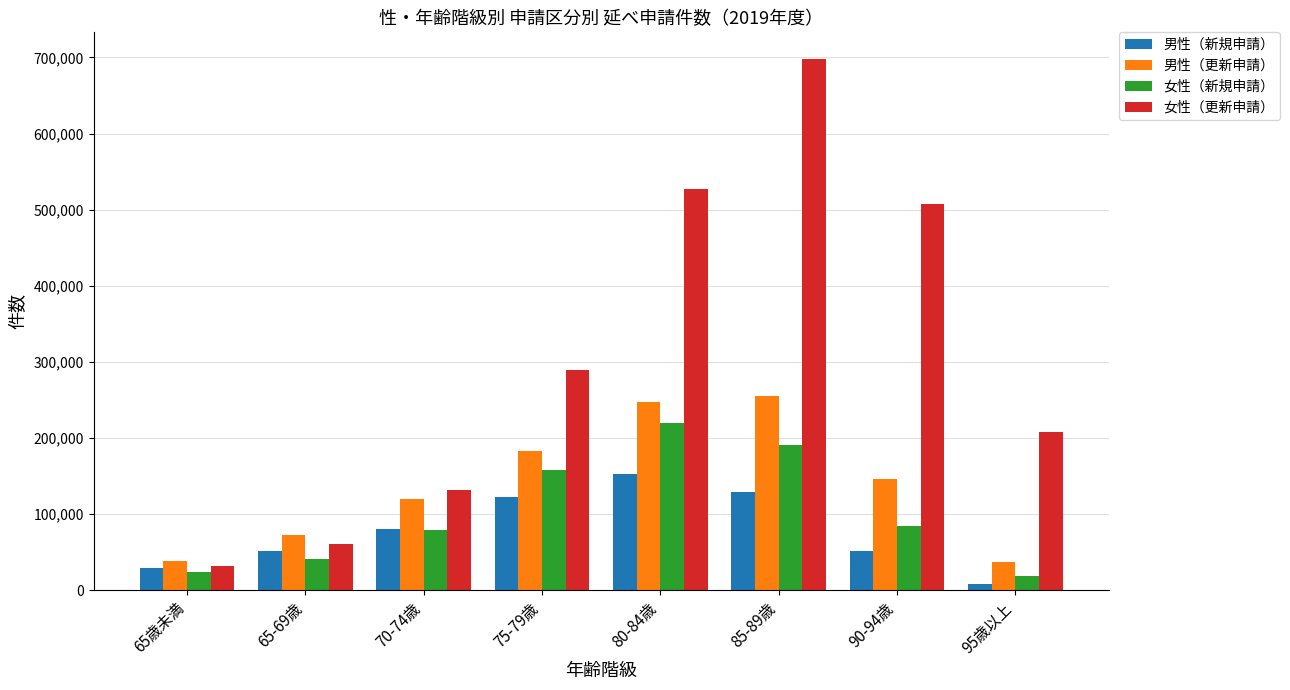

Are the bars horizontal?

No